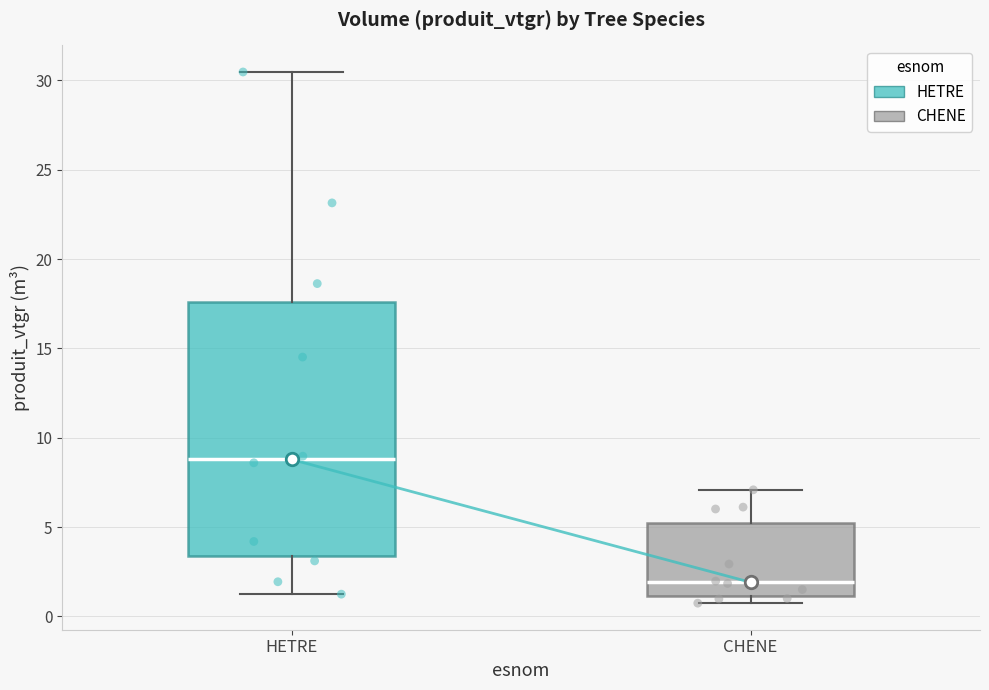

Reading left to right, transcribe this box plot: for each box, give where its median line is, the range the box spans, and where its two whiskers end, as read against the y-axis. The values are not printed on the chart, so give them approximately, as read against the axis.

HETRE: median 9.0, box 3.5 to 17.5, whiskers 1.0 to 30.5
CHENE: median 2.0, box 1.0 to 5.0, whiskers 0.5 to 7.0